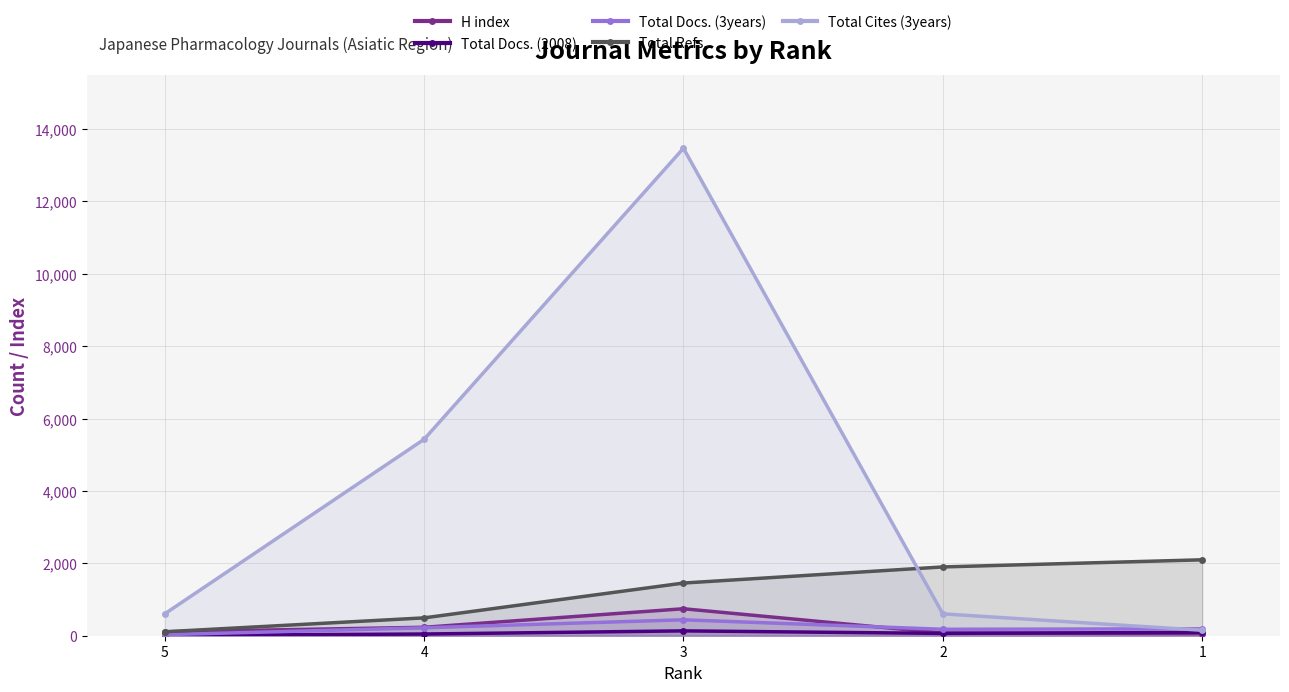

At how many categories does at least one series exceed 4307?

2